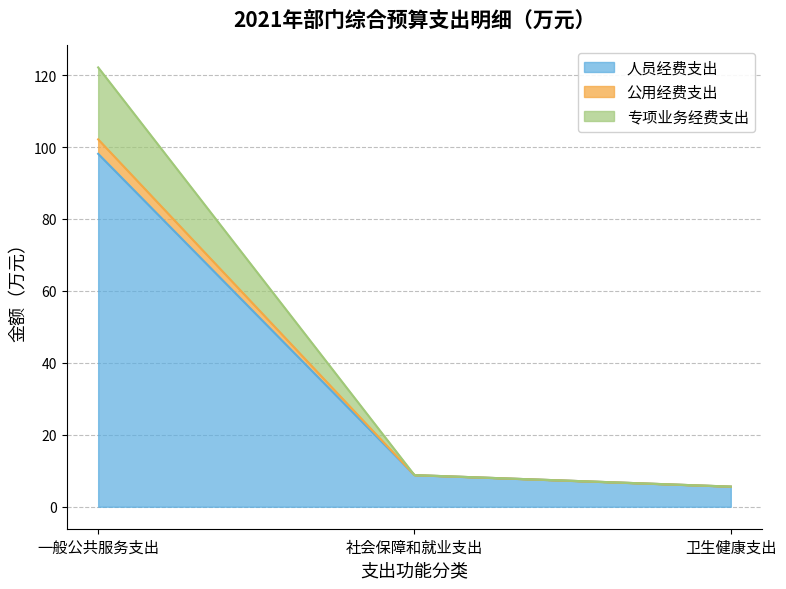

True or false: 人员经费支出 has a value of 8.8 at 社会保障和就业支出.

True